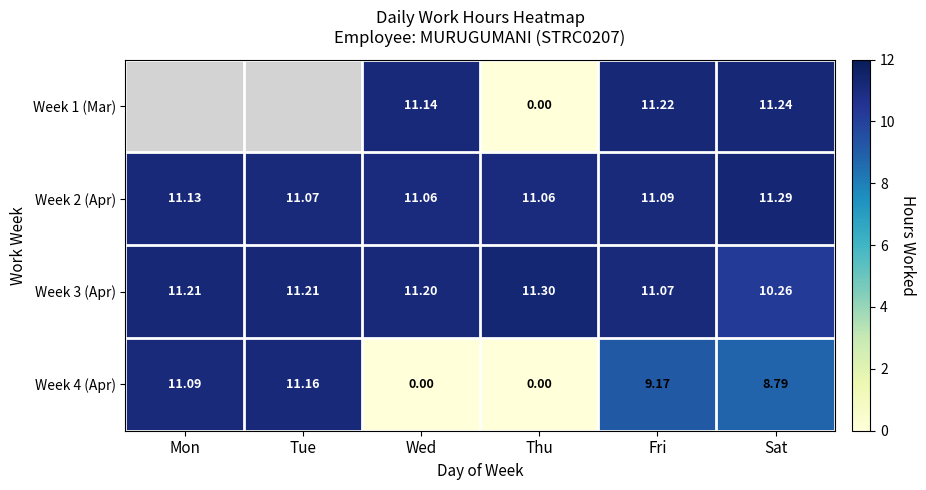

The value of Week 2 (Apr) at Tue is 4.5. True or false?

False